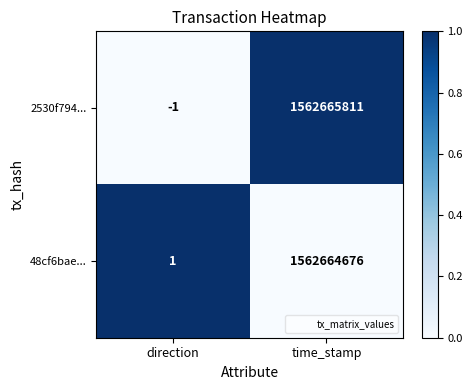

How many values in the 2530f794... series are below 1562665811?

1